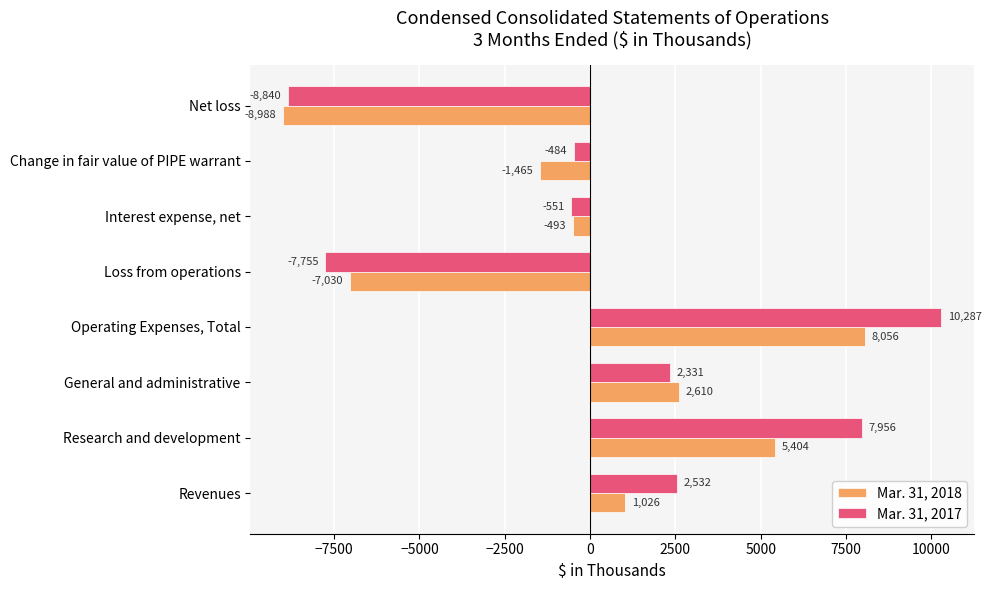

List the series in order of their peak value, lowest first.

Mar. 31, 2018, Mar. 31, 2017